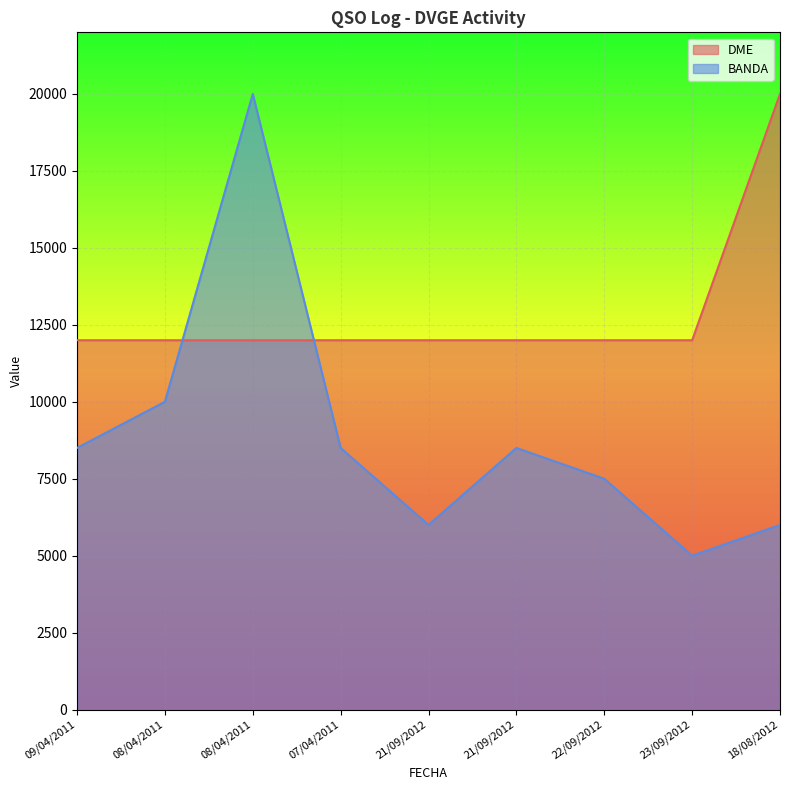

What is the highest value of the DME series?

20000.0